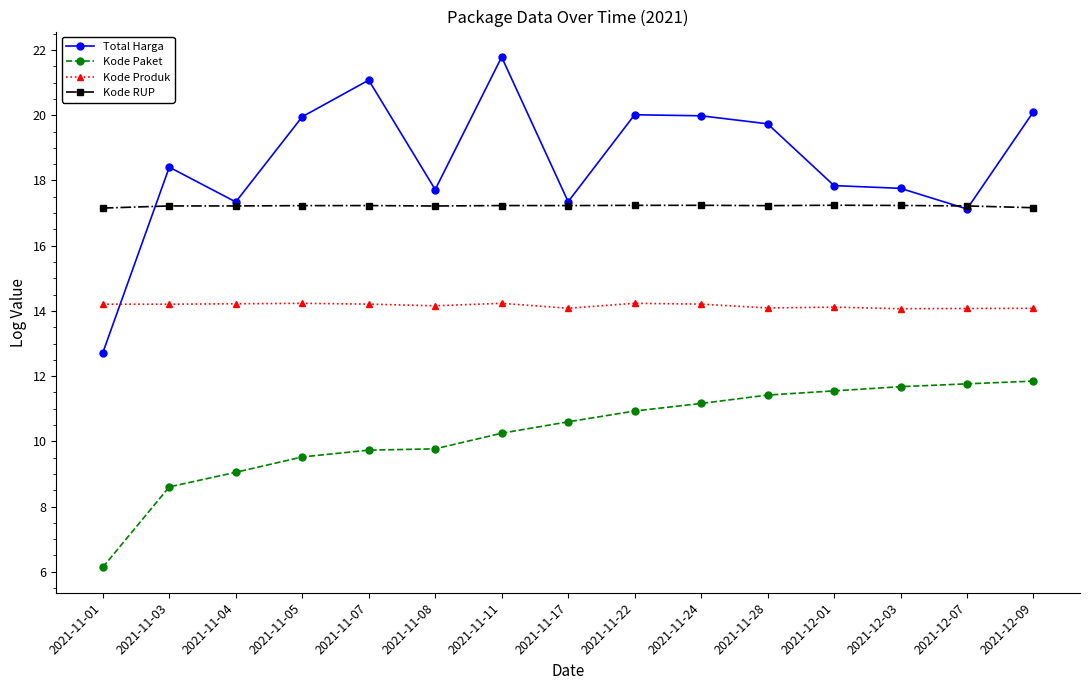

What is the value of the Total Harga point at the 1st from the left?

12.7